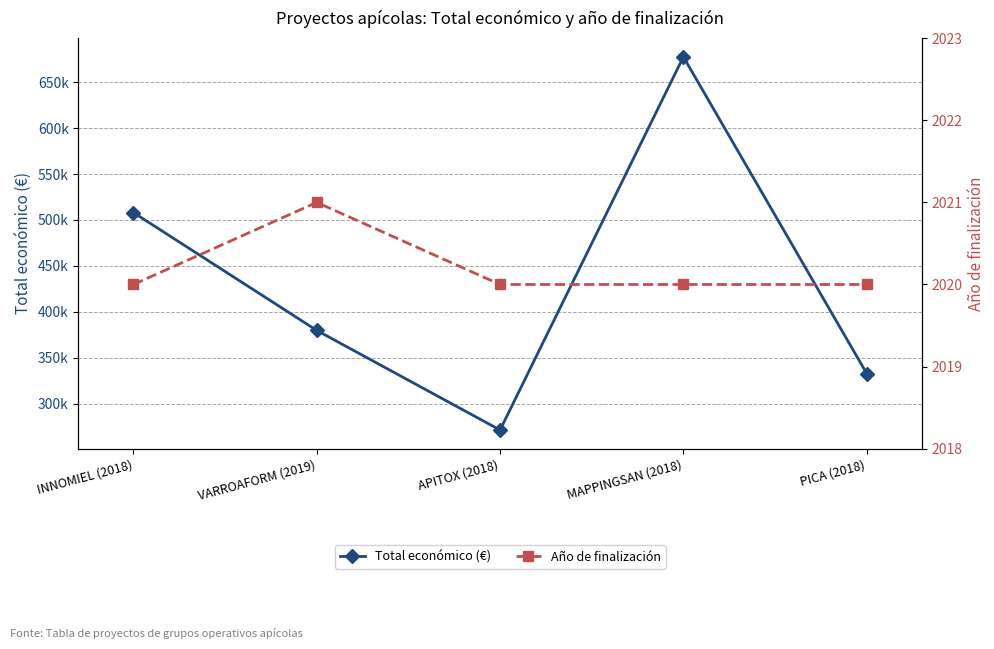

At which category does Total económico (€) reach its first local peak?

MAPPINGSAN (2018)